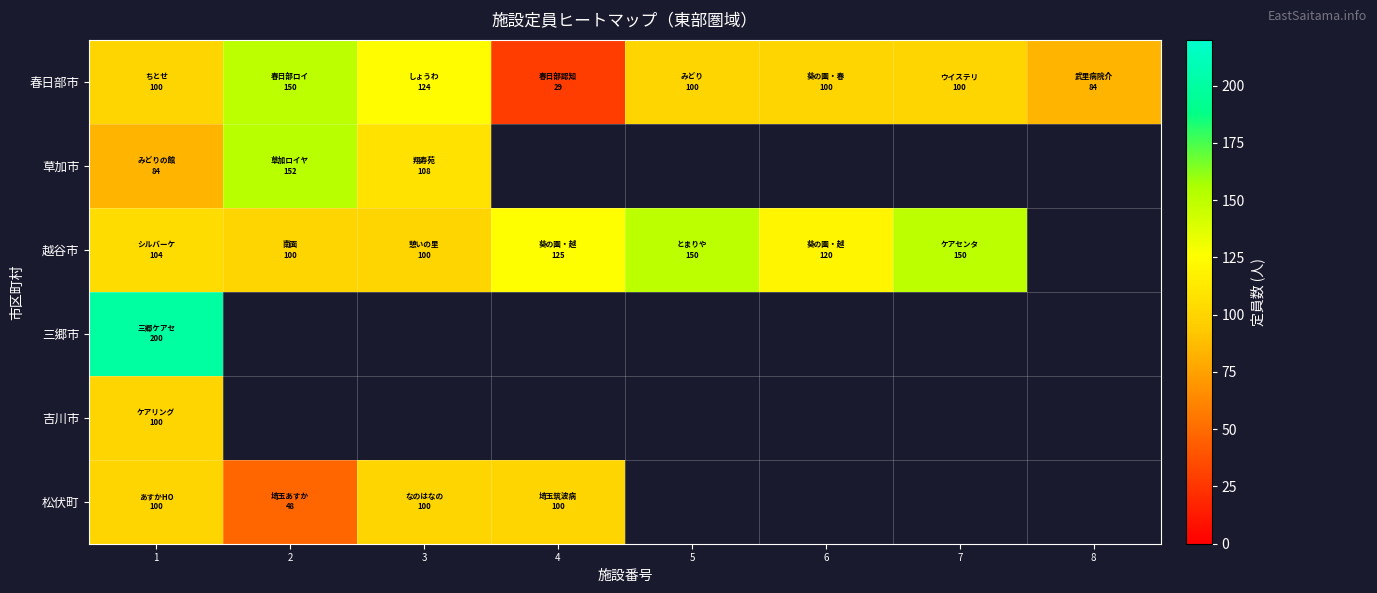

What is the maximum value shown in the chart?

200.0